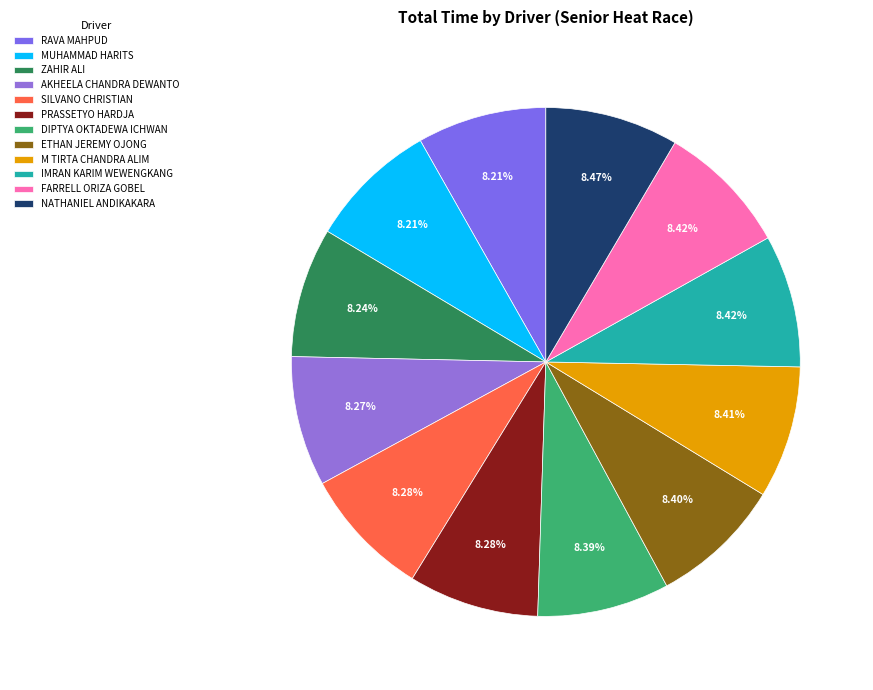

To the nearest percent, what portion does FARRELL ORIZA GOBEL represent?

8%